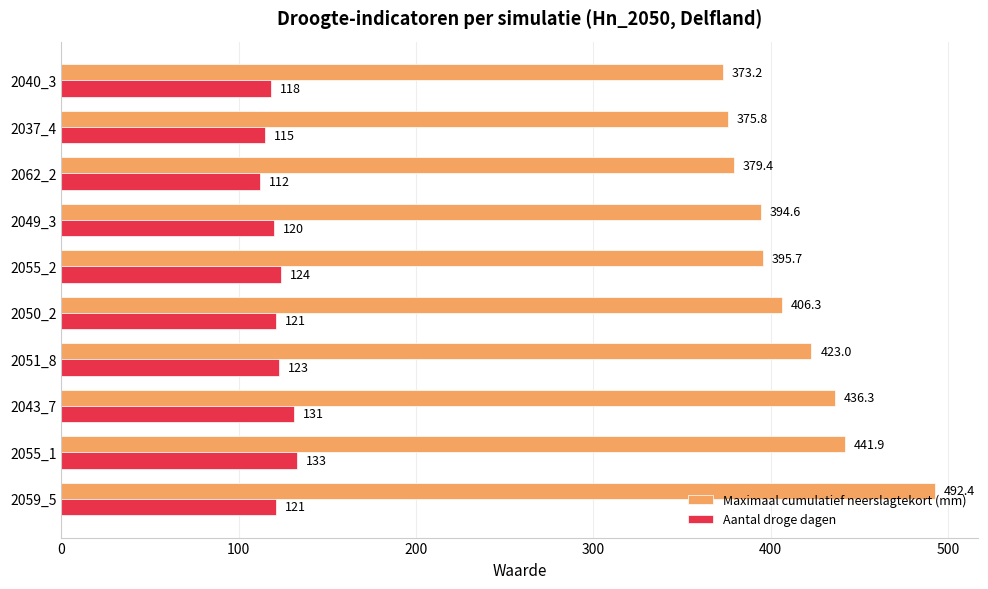

What is the minimum value shown in the chart?

112.0